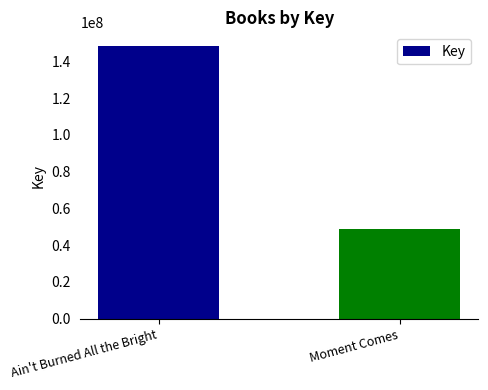

Rank the categories by value from highest to lowest.

Ain't Burned All the Bright, Moment Comes